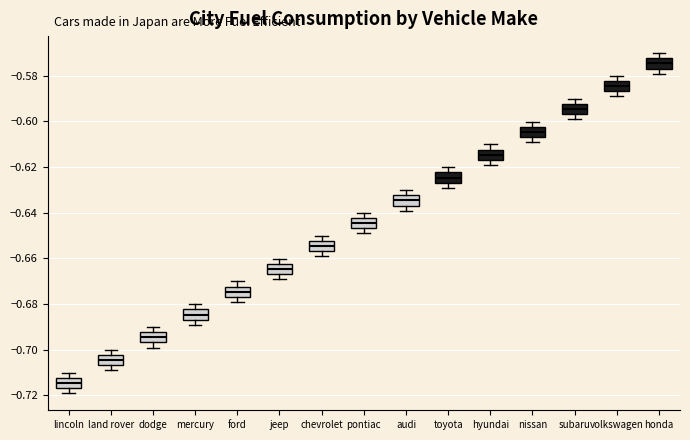

Where is the lower edge of the box for land rover on the y-axis? The values are not printed on the chart, so give them approximately, as read against the axis.

-0.706